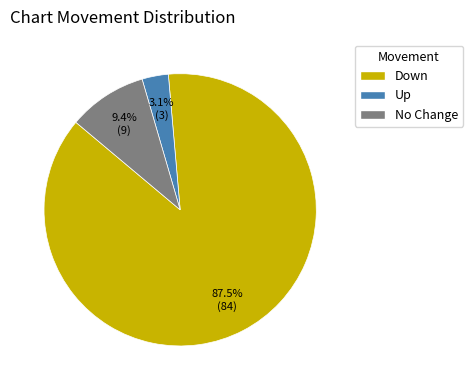

Which category accounts for the majority?

Down